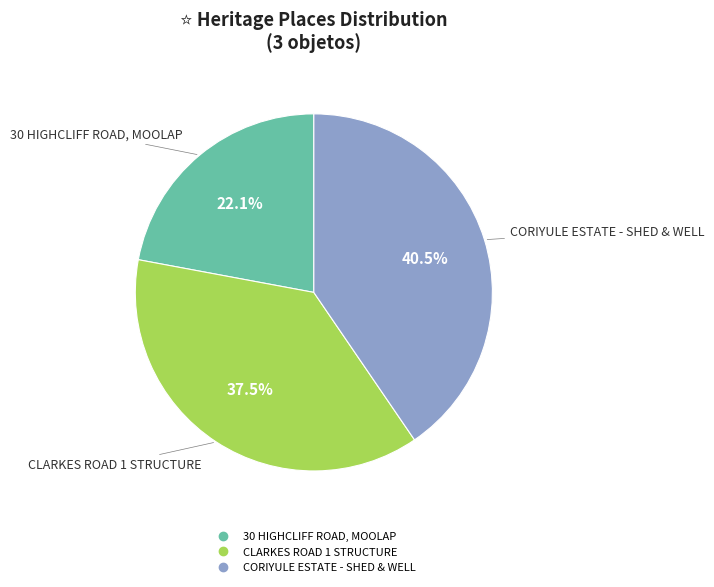

What percentage do CLARKES ROAD 1 STRUCTURE and 30 HIGHCLIFF ROAD, MOOLAP together represent?

59.5%